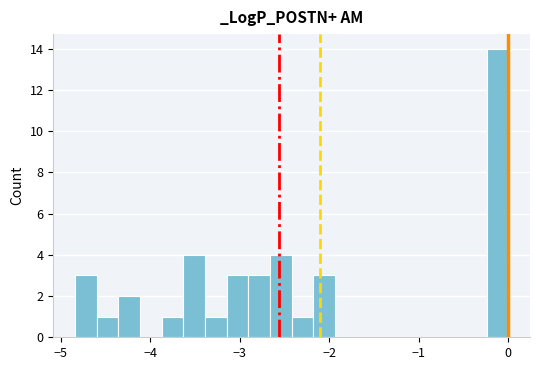

Read against the x-axis, roughly where is the centre of the tallest bar?

-0.1